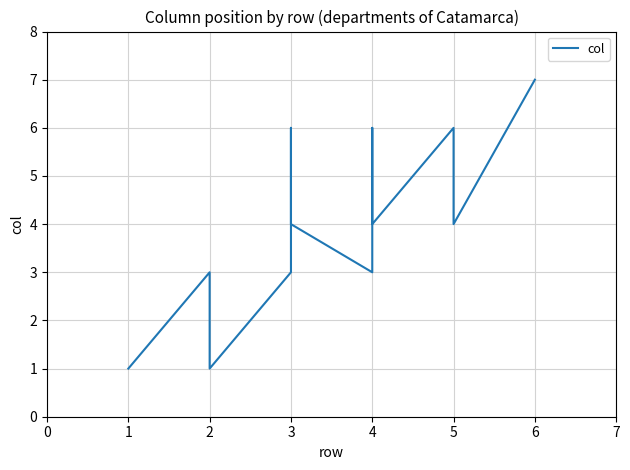

At which category does the data reach its first local valley?

2